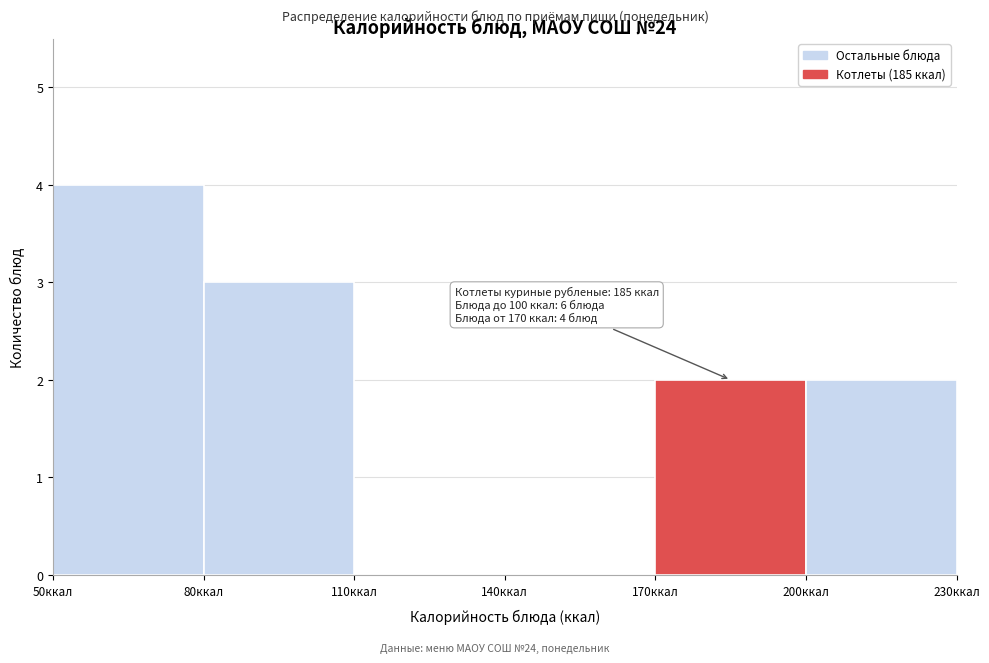

Which range on the x-axis has the tallest bar?

50 to 80